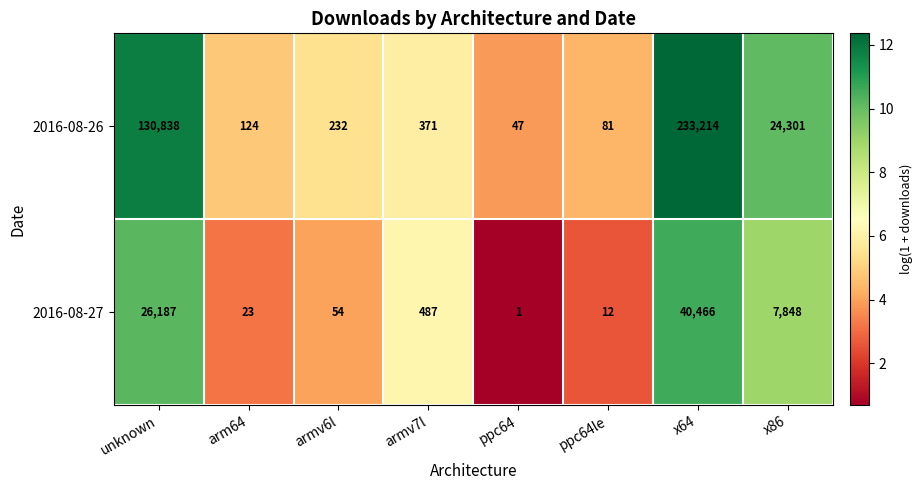

Reading right to left, list all the values displayed in this chart.

2016-08-26: 24301	233214	81	47	371	232	124	130838
2016-08-27: 7848	40466	12	1	487	54	23	26187